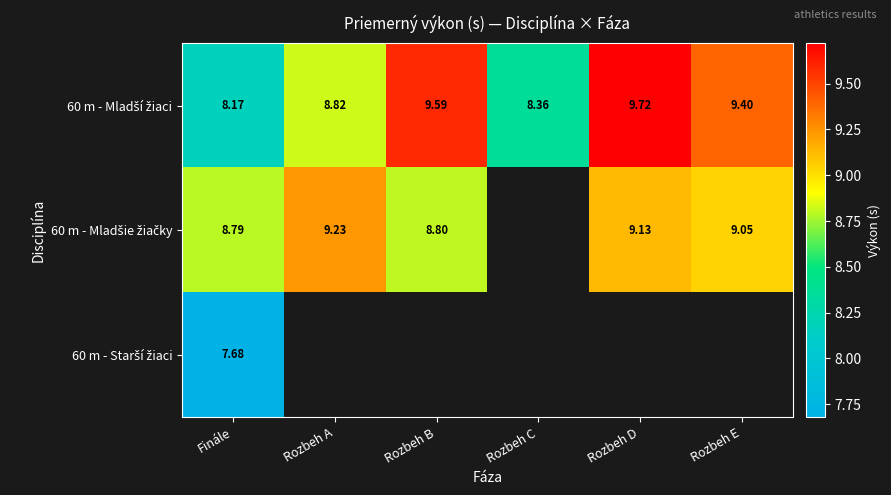

At how many categories does at least one series exceed 8?

6